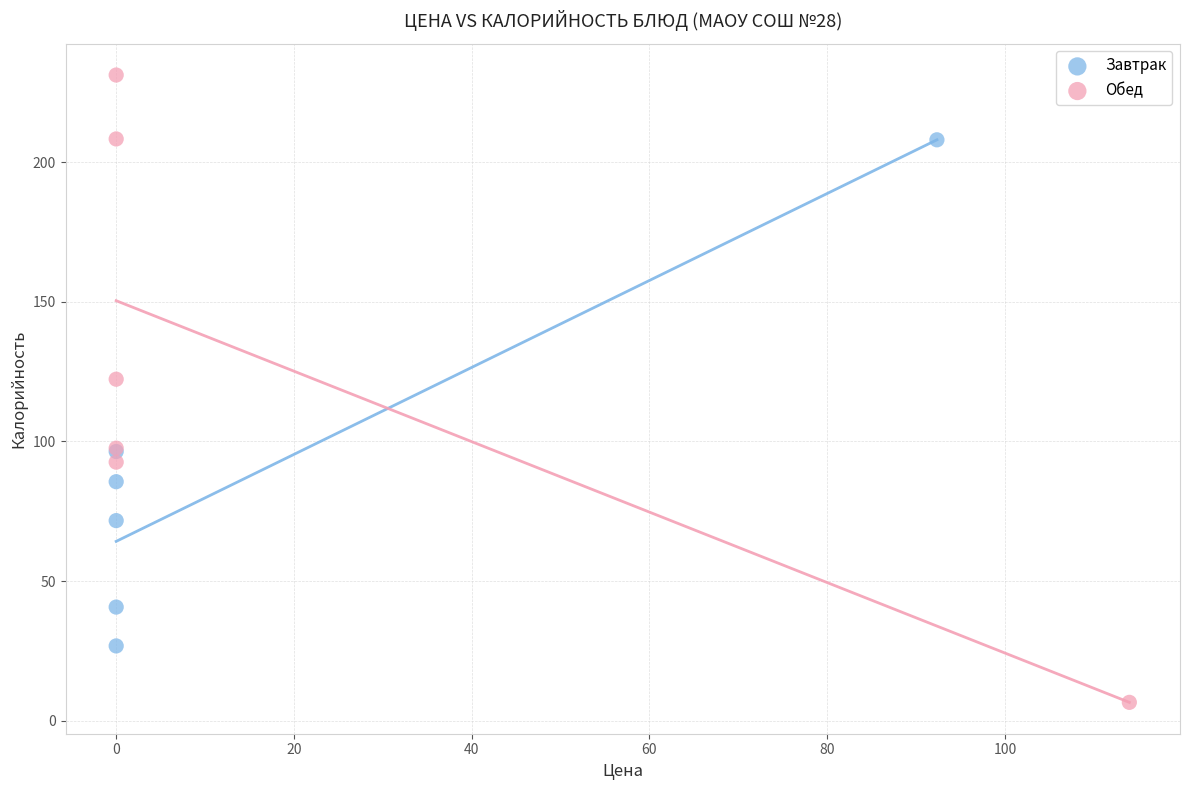

Which series has the largest Y range (max minus min)?

Обед